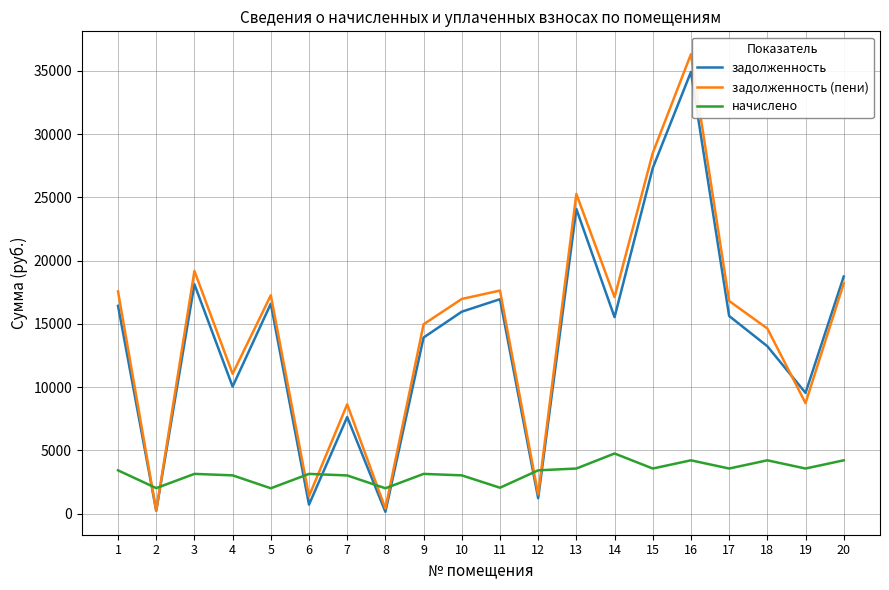

Where does the задолженность (пени) series first go above 16970?

1